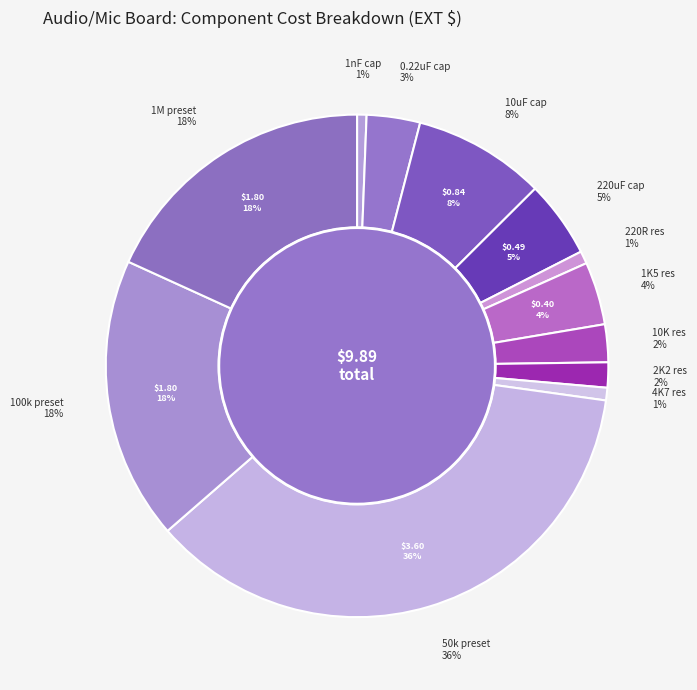

To the nearest percent, what is the average slice percentage?

8%